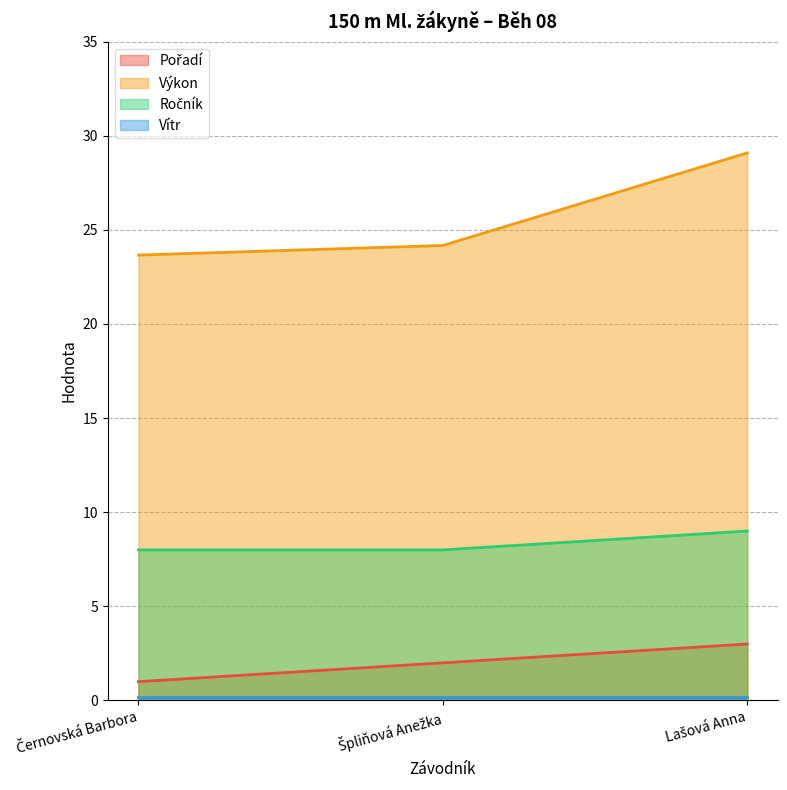

What is the average value of the Pořadí series?

2.0